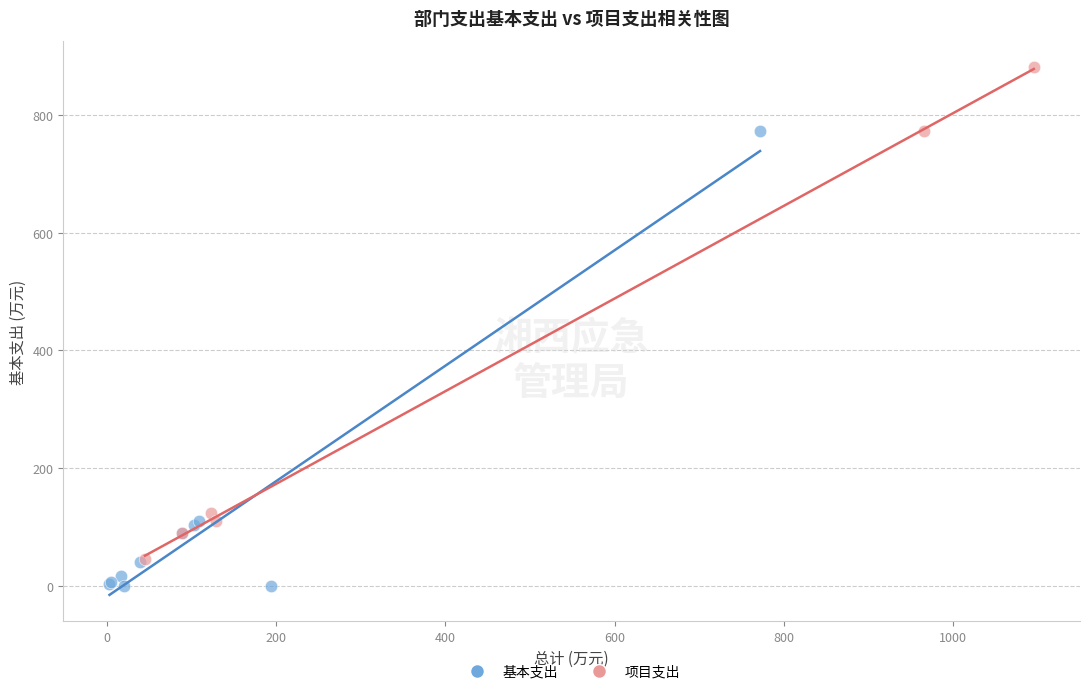

Which series has the widest spread of Y values?

项目支出